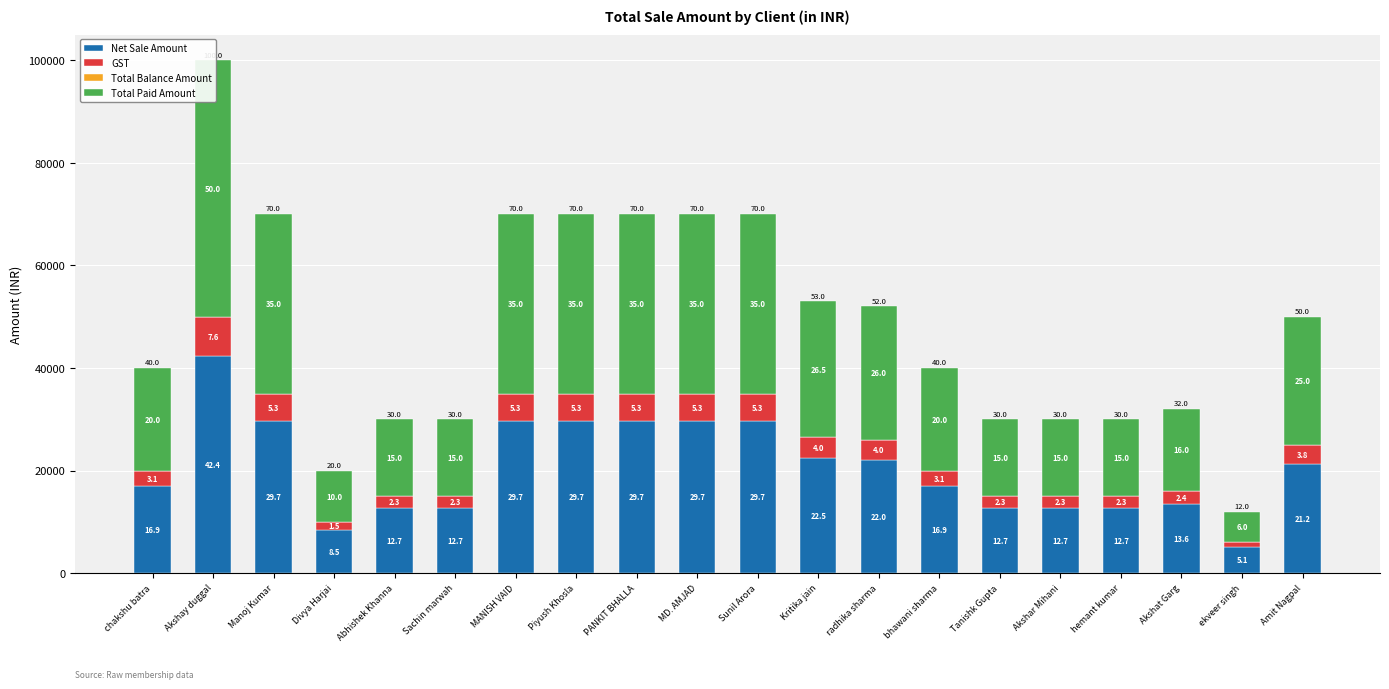

Which series has the largest range (max minus min)?

Total Paid Amount